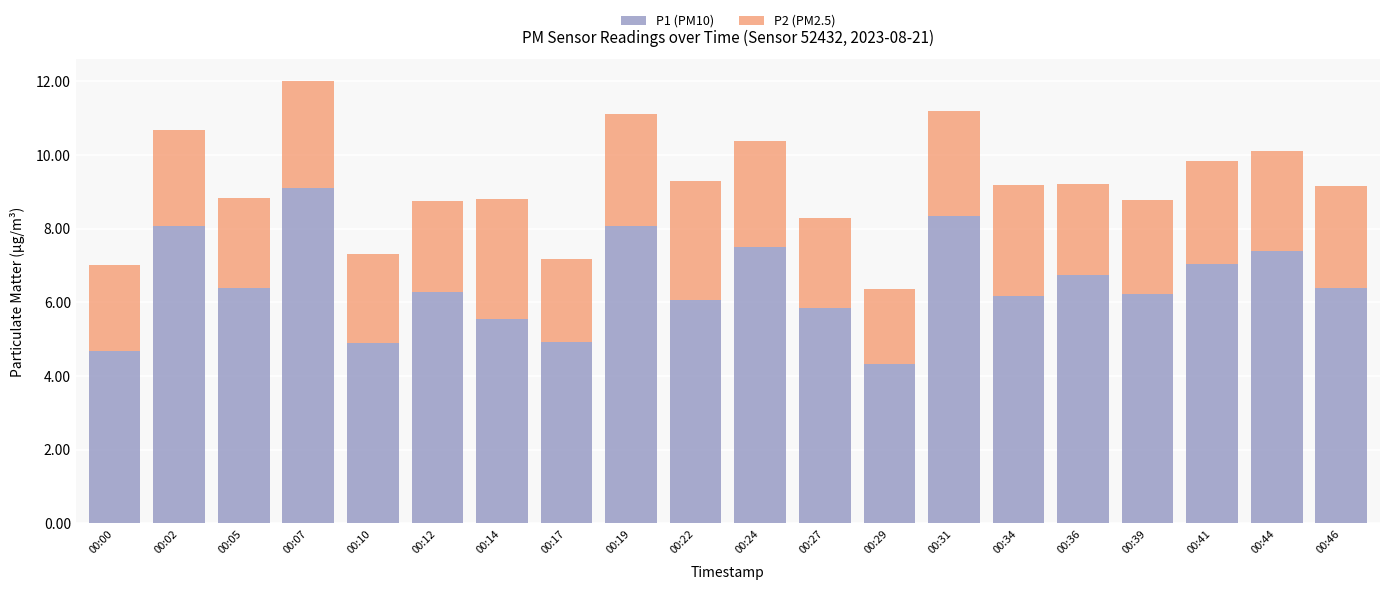

Is it true that P1 (PM10) equals 1.3 at 00:14?

False